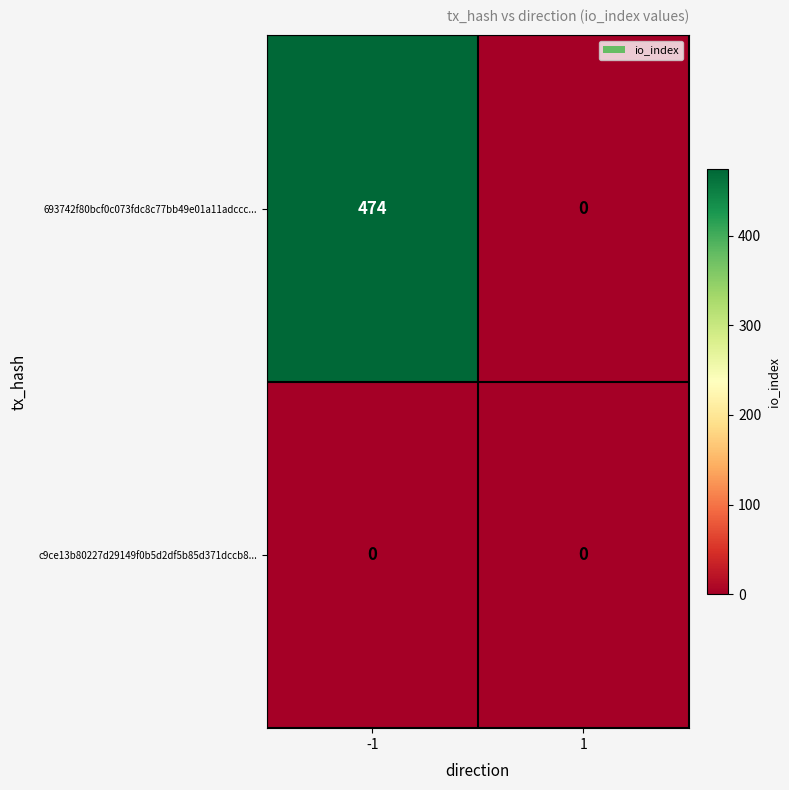

At how many categories does at least one series exceed 256?

1